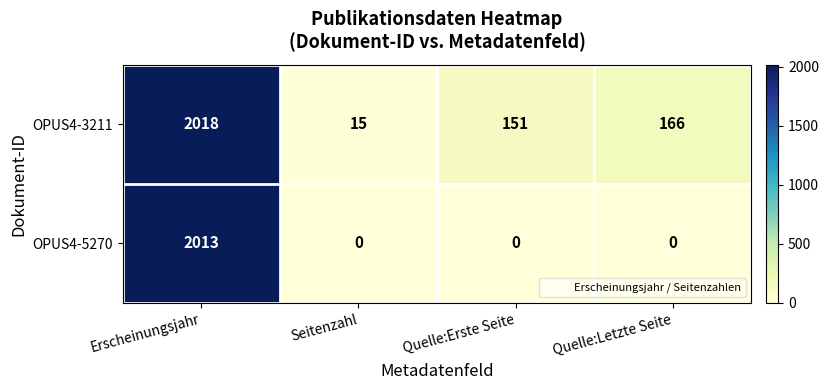

How many categories are shown in the chart?

4